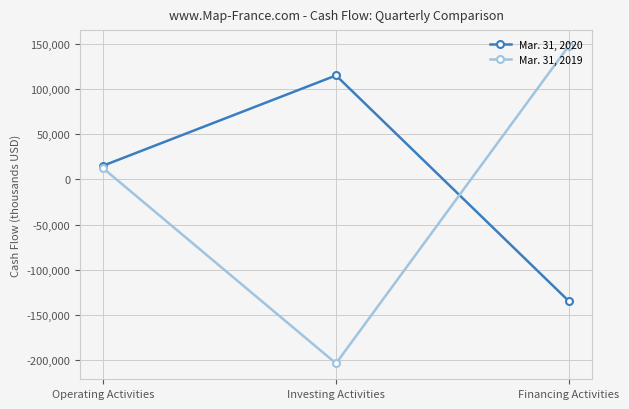

What is the lowest value of the Mar. 31, 2019 series?

-203419